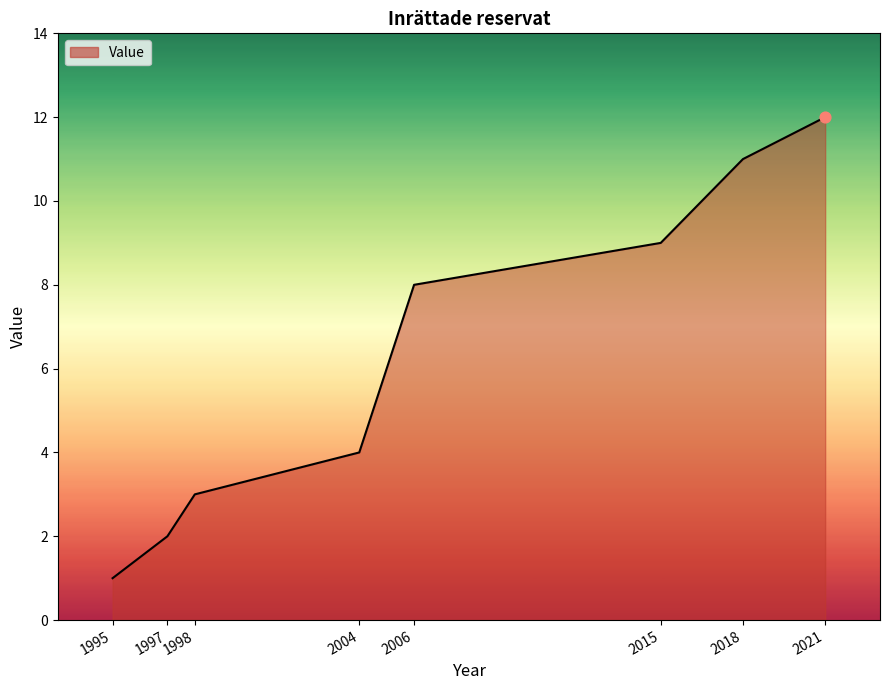

Approximately how many times larger is the value at 2004 compared to 2015?

0.4